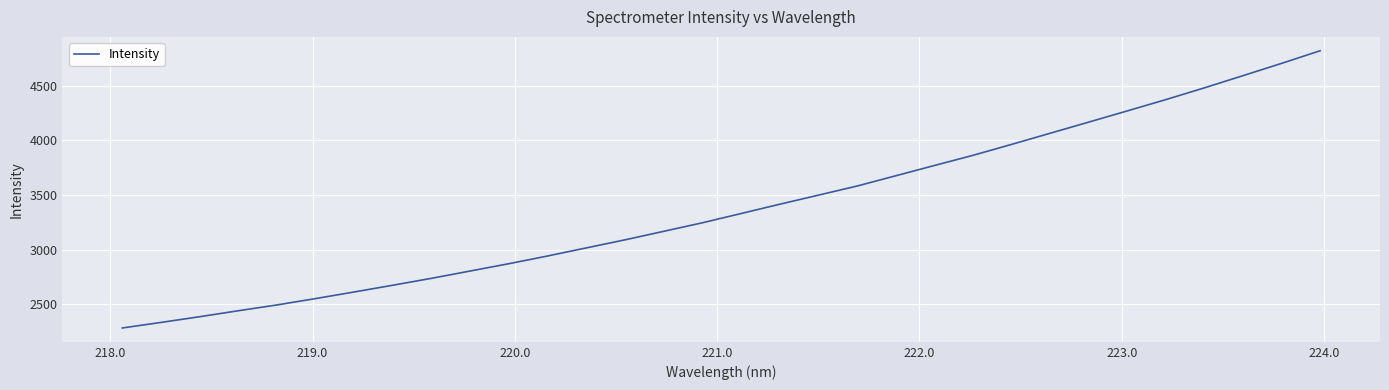

What is the maximum value shown in the chart?

4817.8